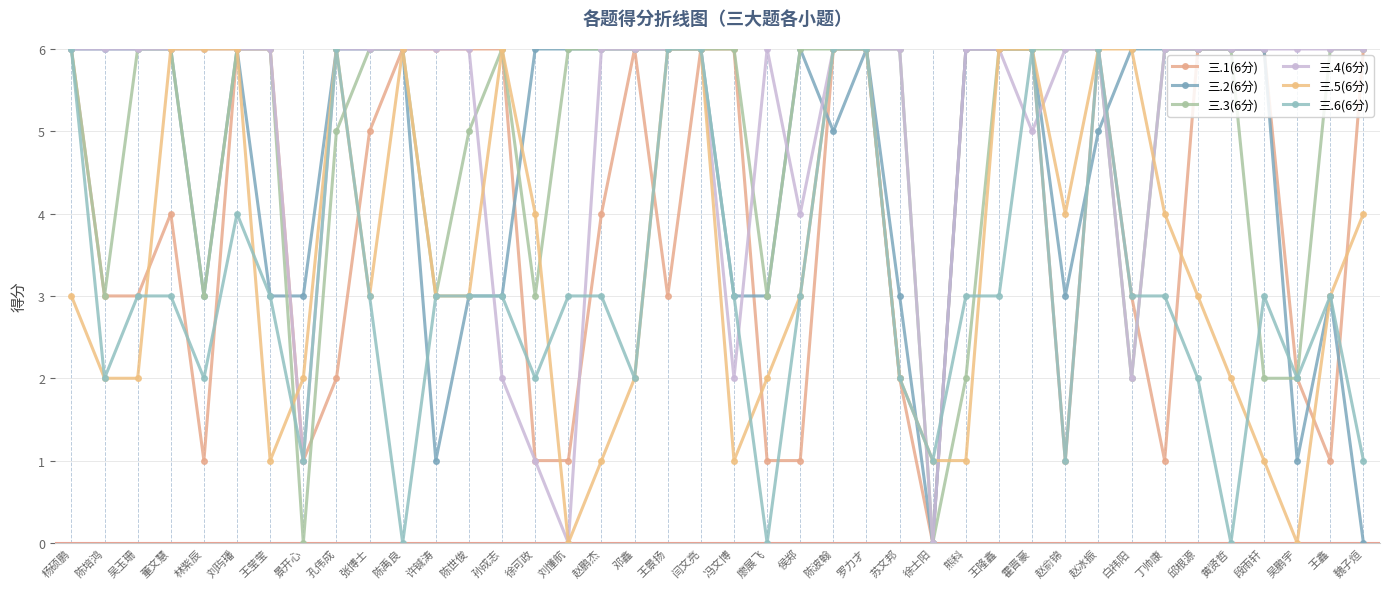

Is the value of 三.6(6分) at 苏文邦 greater than the value of 三.3(6分) at 赵鹏杰?

No